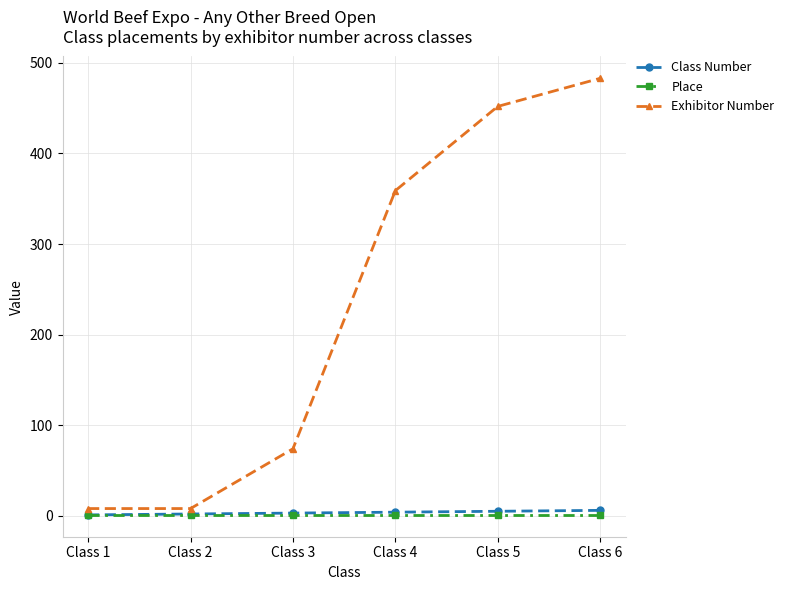

At how many categories does at least one series exceed 82?

3